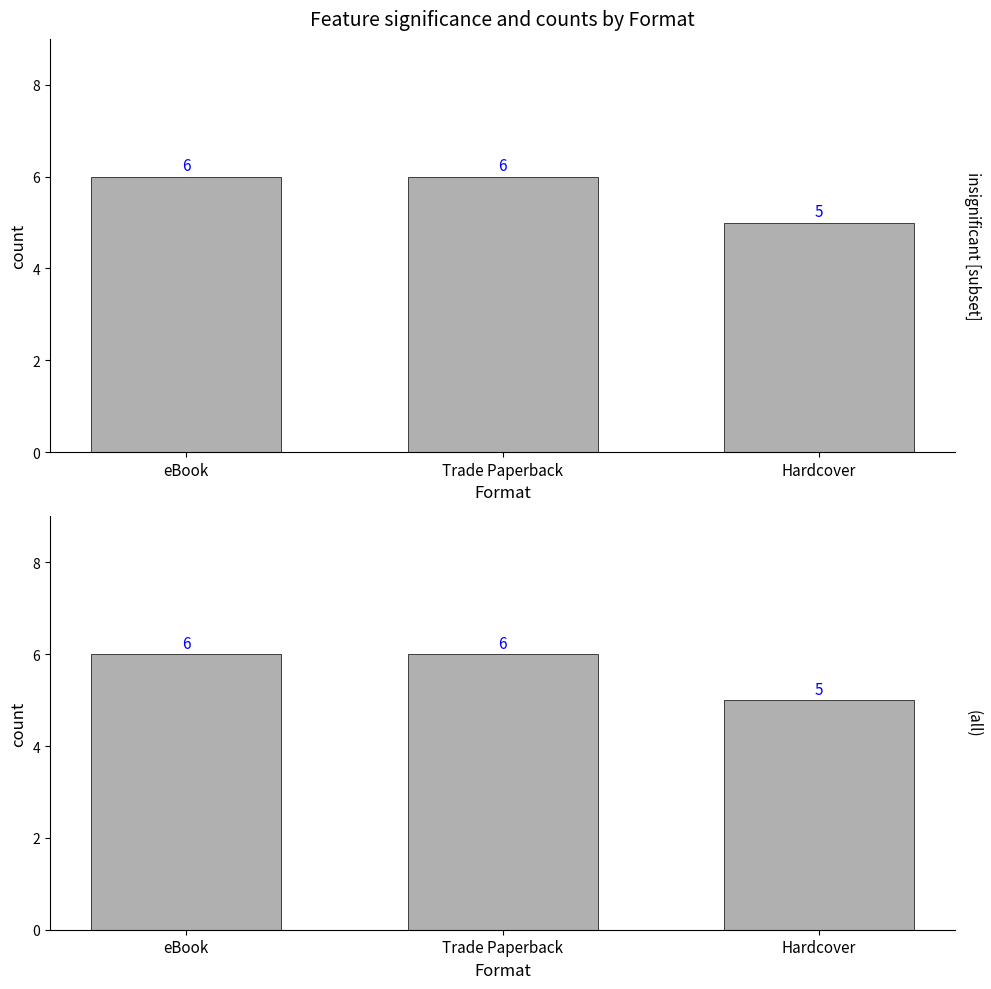

Between eBook and Hardcover, which is larger?

eBook